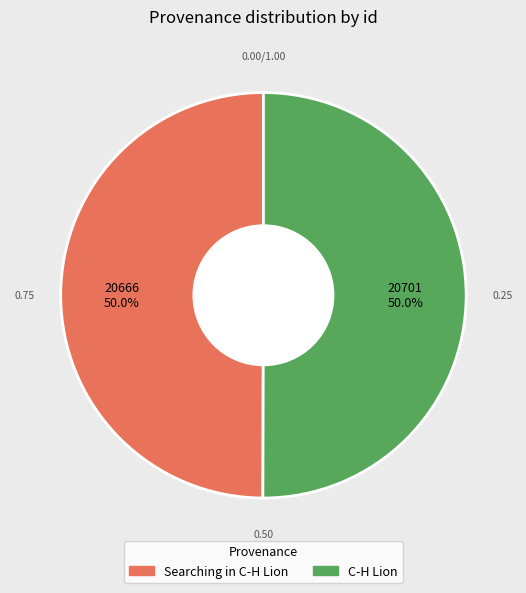

What percentage is the C-H Lion slice, to the nearest percent?

50%